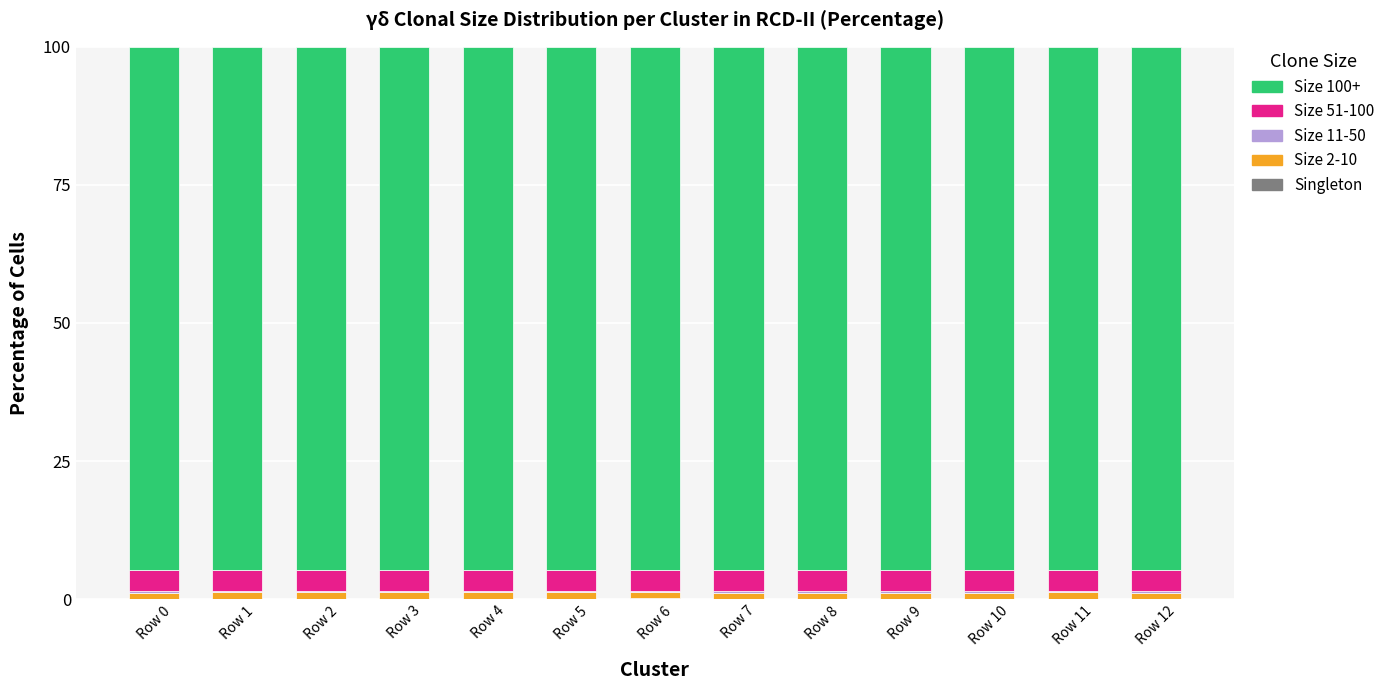

How many categories are shown in the chart?

13